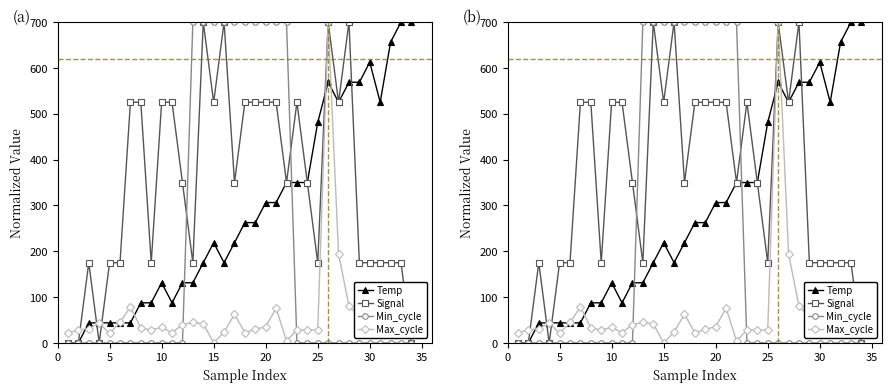

Which series has the largest range (max minus min)?

Temp